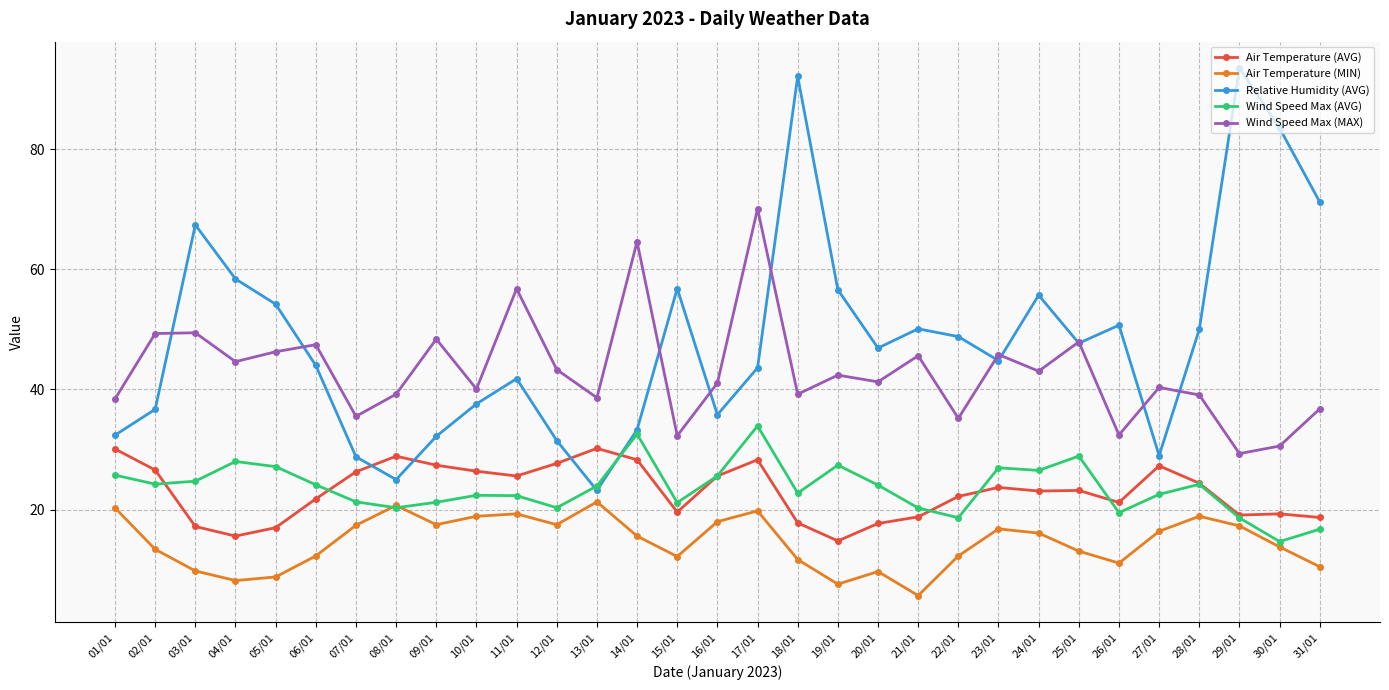

What is the minimum value shown in the chart?

5.7